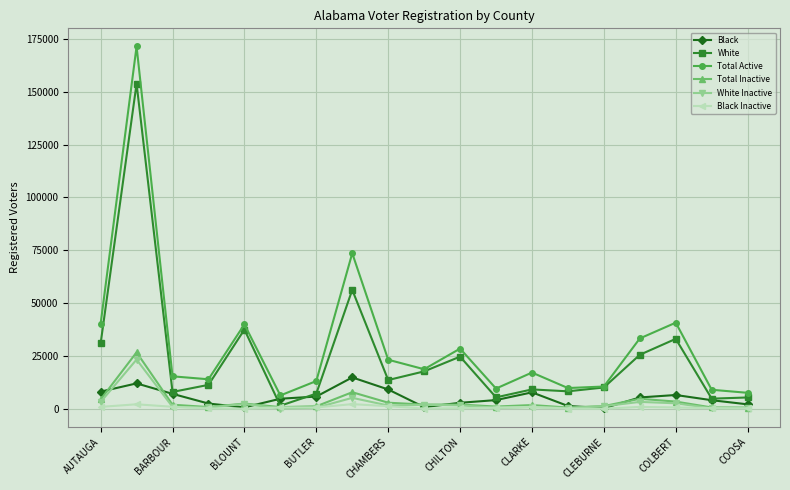

At how many categories does at least one series exceed 107013?

1